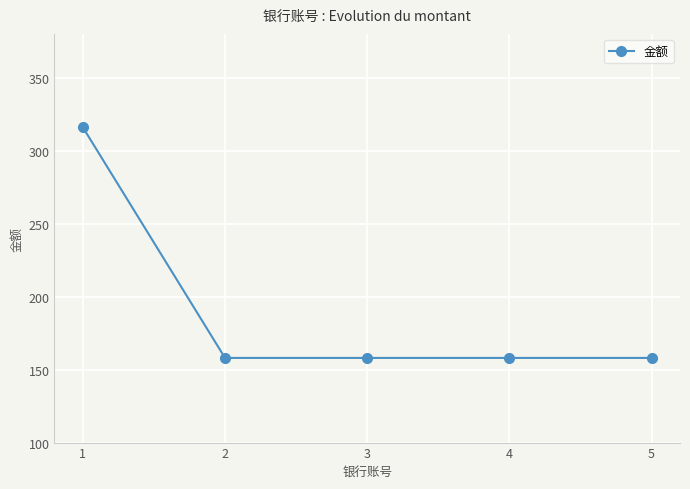

Reading right to left, what are all the values shown in this chart?

158	158	158	158	316